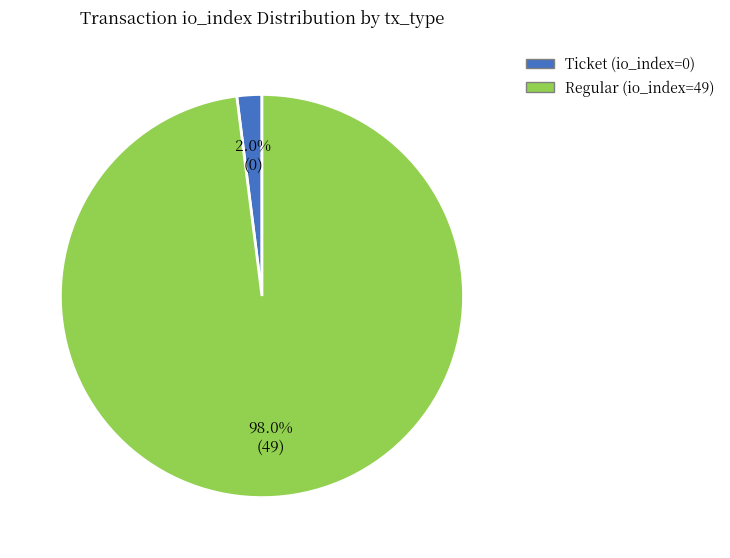

What percentage is NOT represented by Ticket (io_index=0)?

98.0%